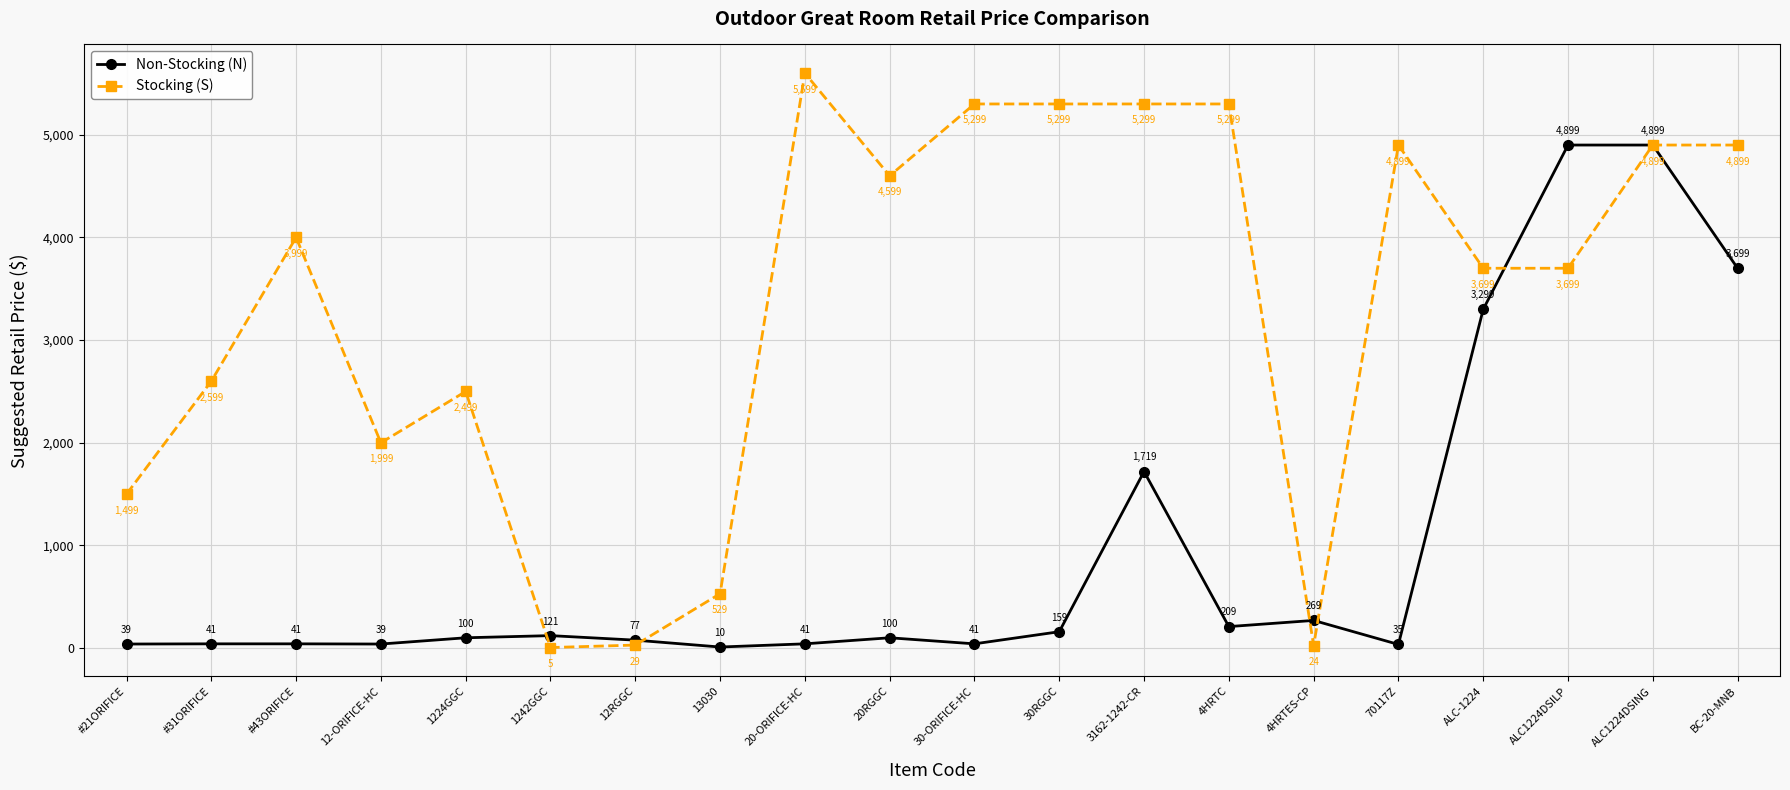

Which series has the largest range (max minus min)?

Stocking (S)